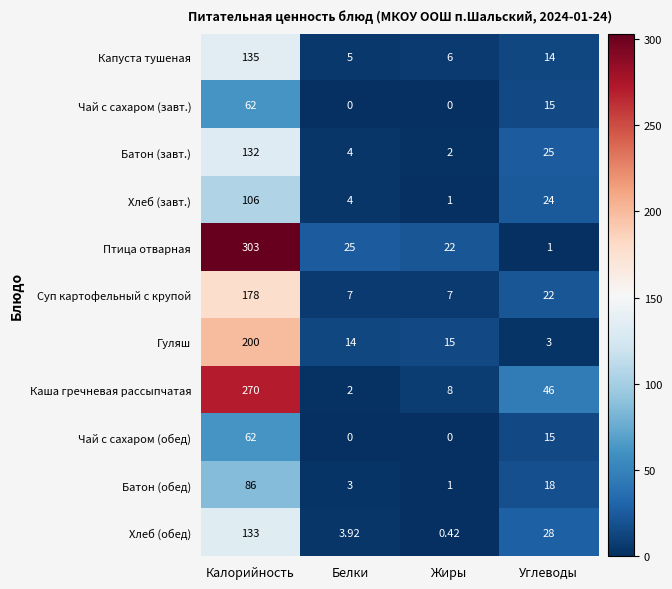

At which label does Батон (завт.) reach its peak?

Калорийность